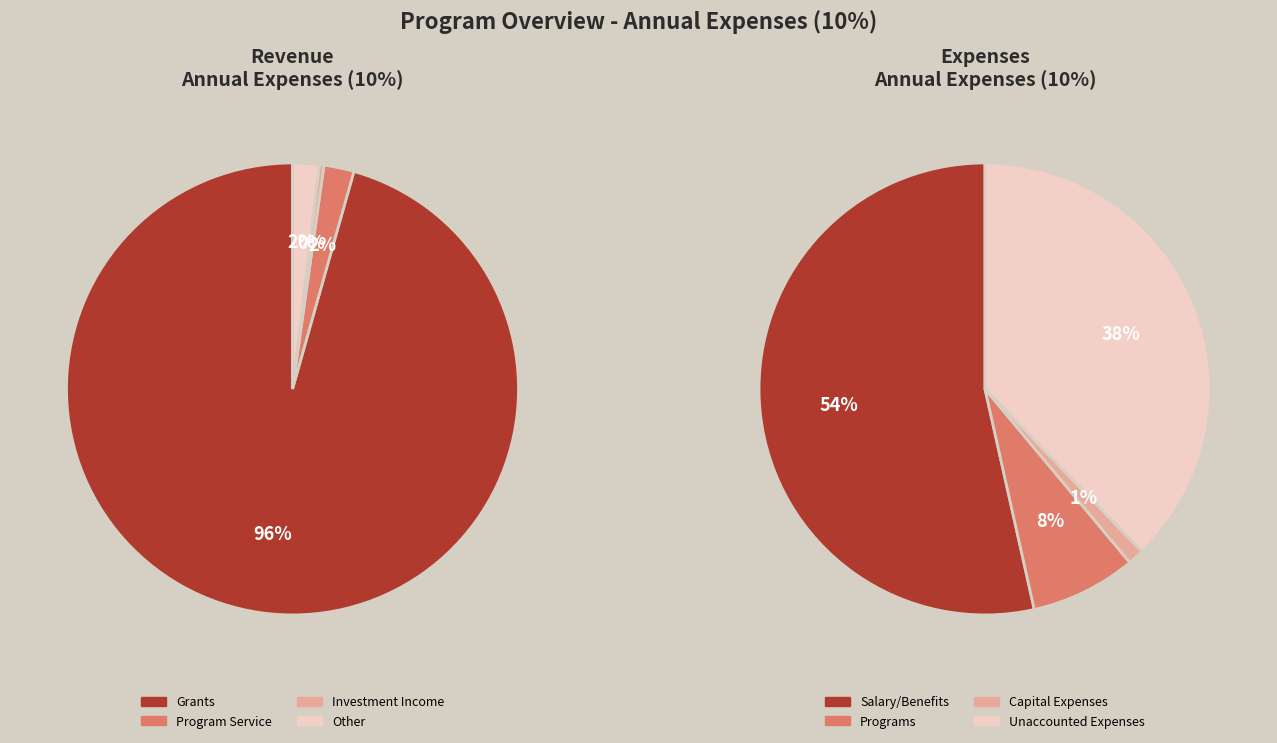

What percentage is the Program Service slice, to the nearest percent?

2%